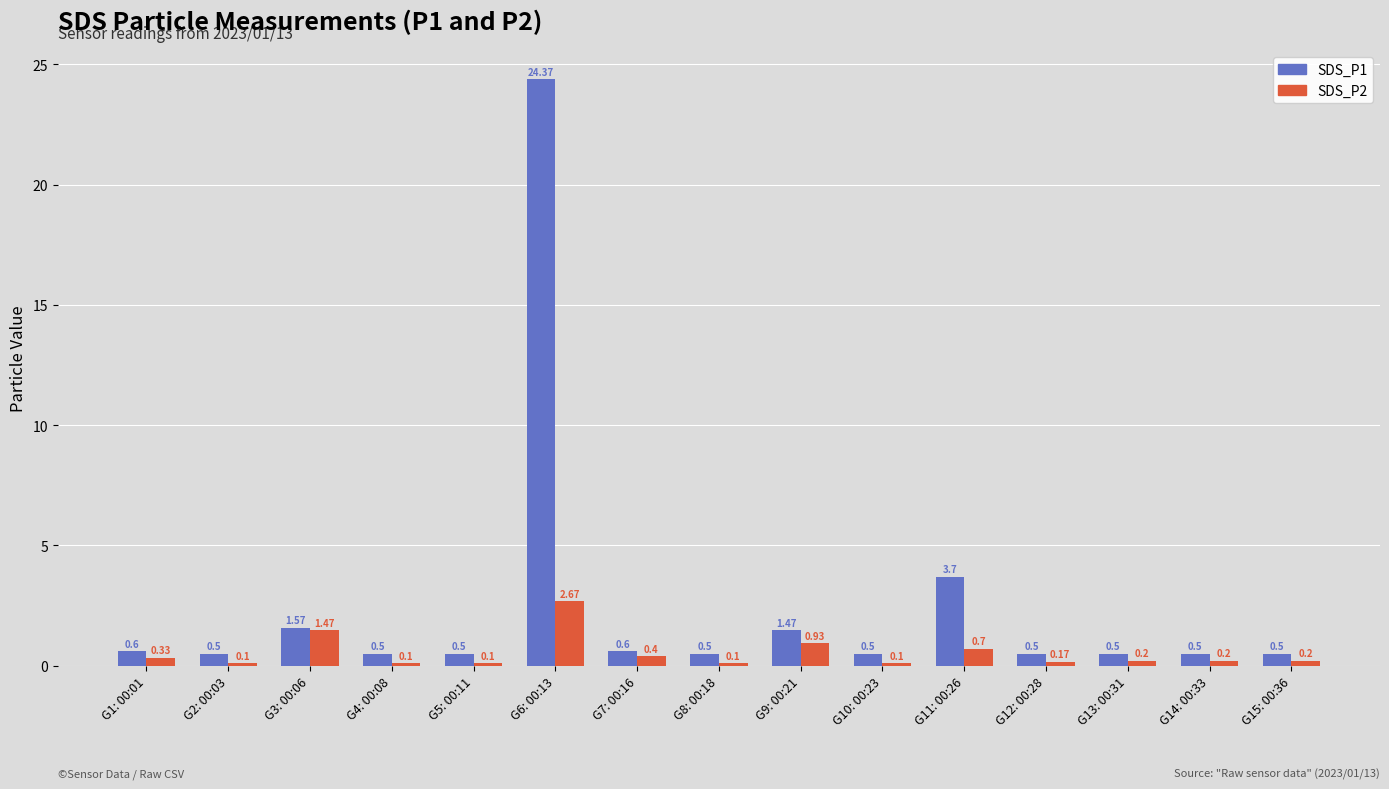

What are all the series names shown in the legend?

SDS_P1, SDS_P2